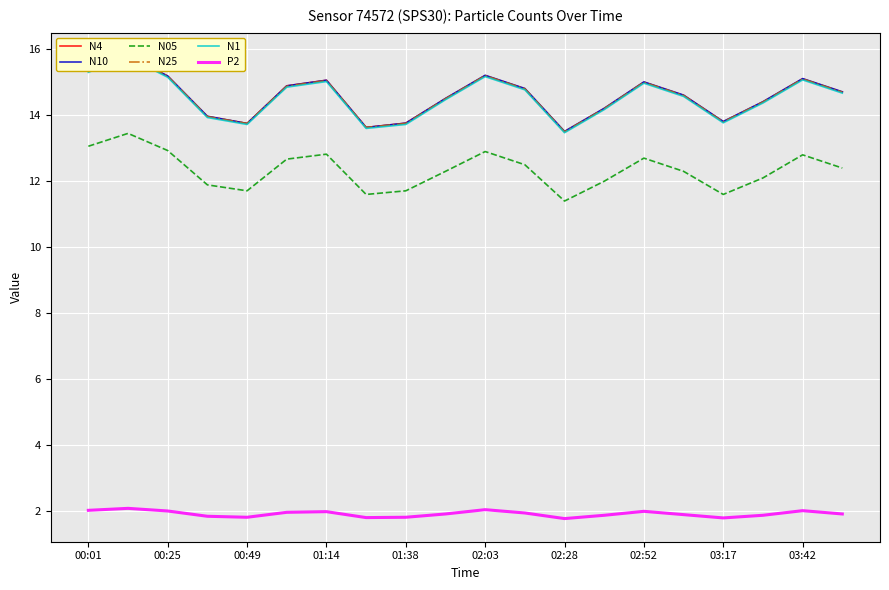

List the series in order of their peak value, lowest first.

P2, N05, N1, N4, N10, N25